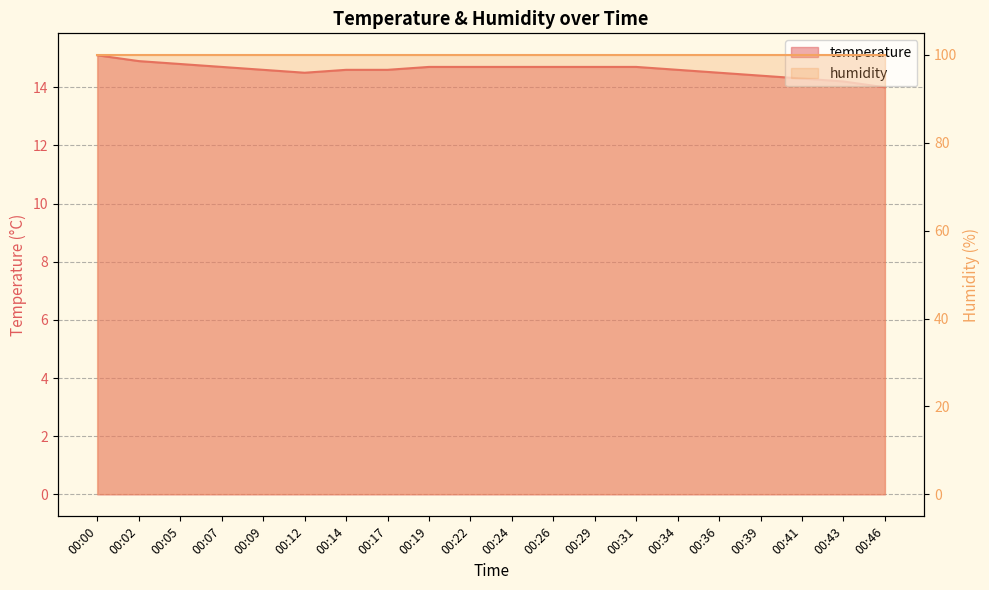

What is the smallest value displayed?

14.0